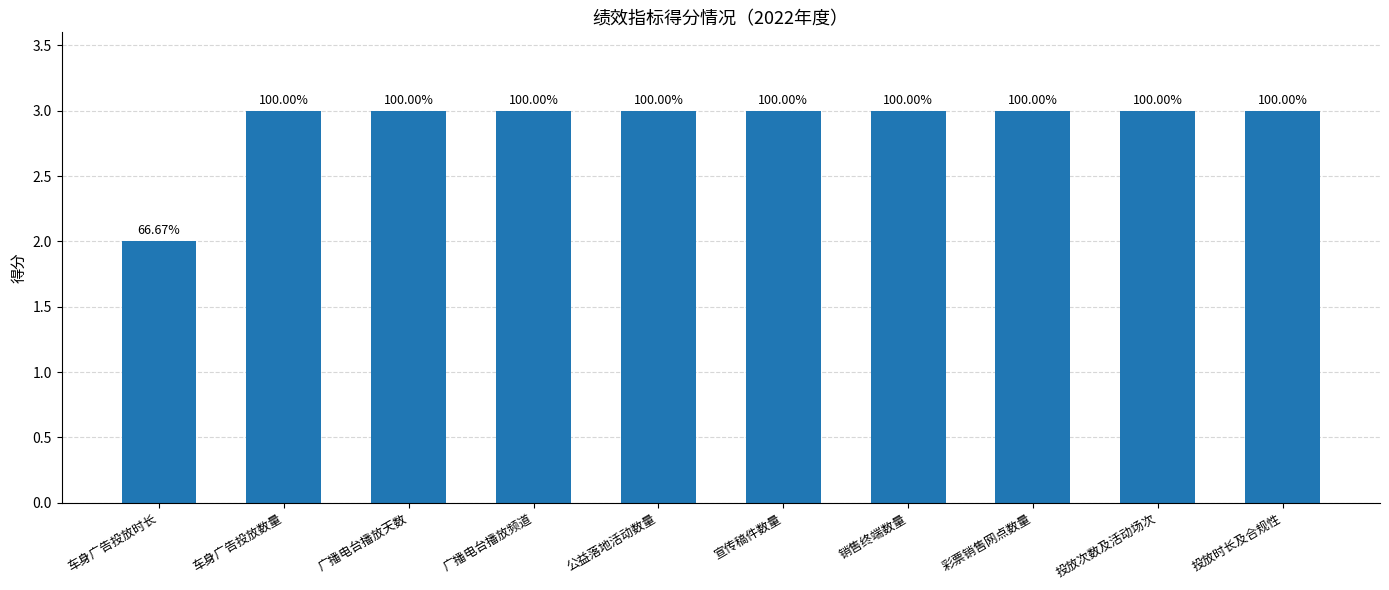

What is the difference between the second highest and minimum values?

1